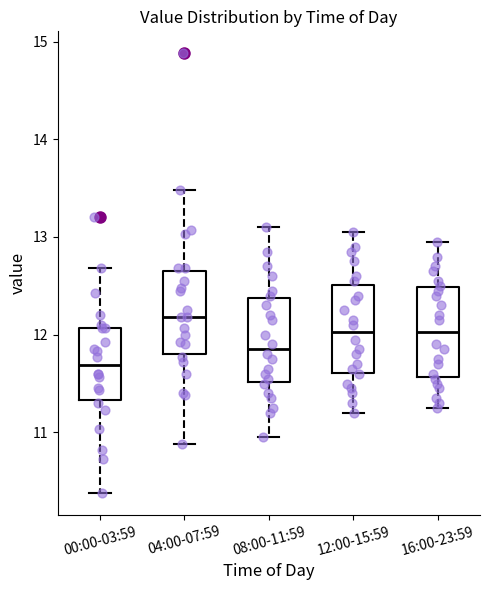

Which box has the lowest median line?

00:00-03:59